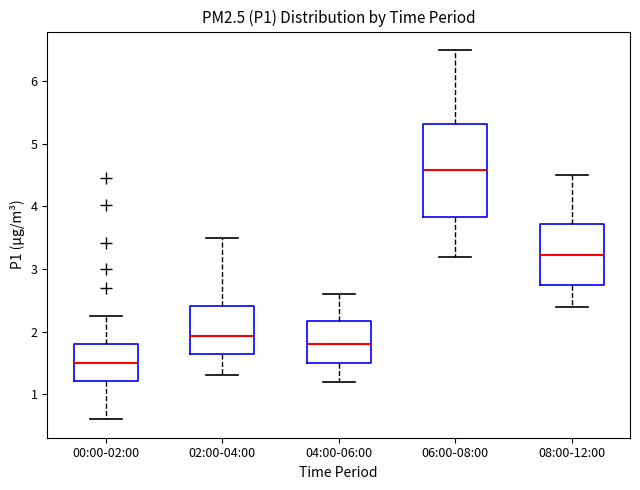

Reading left to right, read every box against the y-axis: the position of its median line, the range the box covers, and the ends of its whiskers. The values are not printed on the chart, so give them approximately, as read against the axis.

00:00-02:00: median 1.5, box 1.2 to 1.8, whiskers 0.6 to 2.3
02:00-04:00: median 1.9, box 1.6 to 2.4, whiskers 1.3 to 3.5
04:00-06:00: median 1.8, box 1.5 to 2.2, whiskers 1.2 to 2.6
06:00-08:00: median 4.6, box 3.8 to 5.3, whiskers 3.2 to 6.5
08:00-12:00: median 3.2, box 2.7 to 3.7, whiskers 2.4 to 4.5